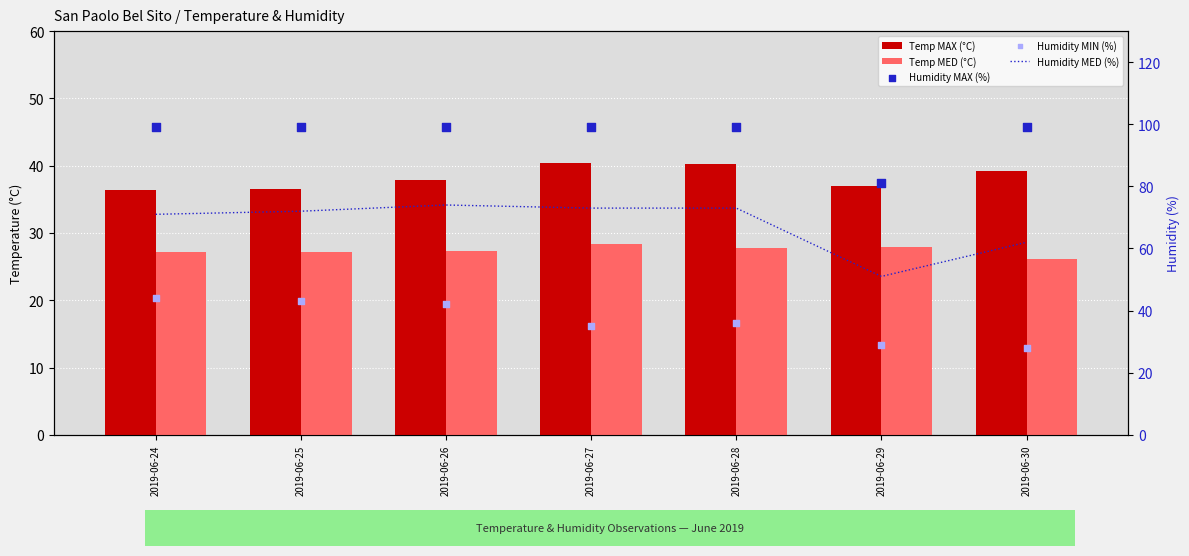

Is the value of Humidity MAX (%) at 2019-06-29 greater than the value of Temp MAX (°C) at 2019-06-27?

Yes